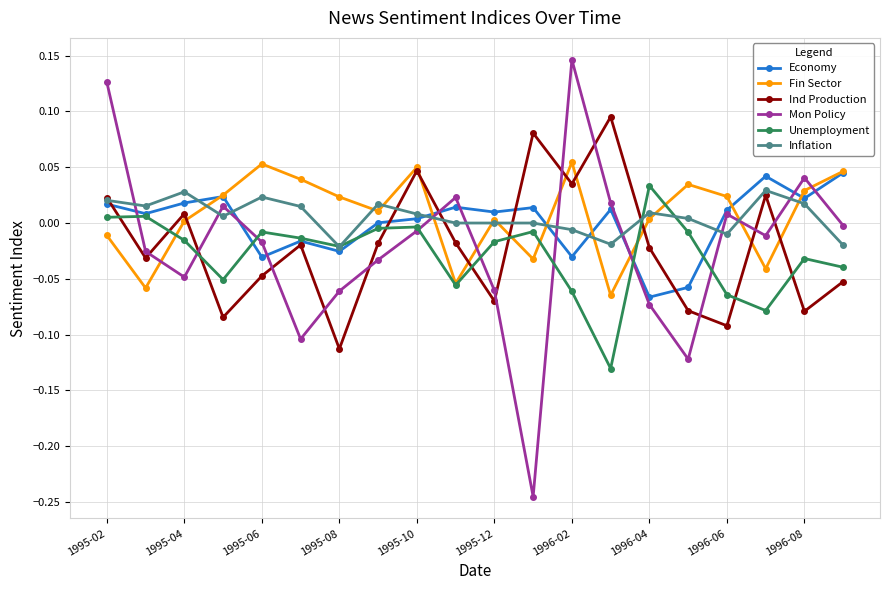

Which series has the largest range (max minus min)?

Mon Policy